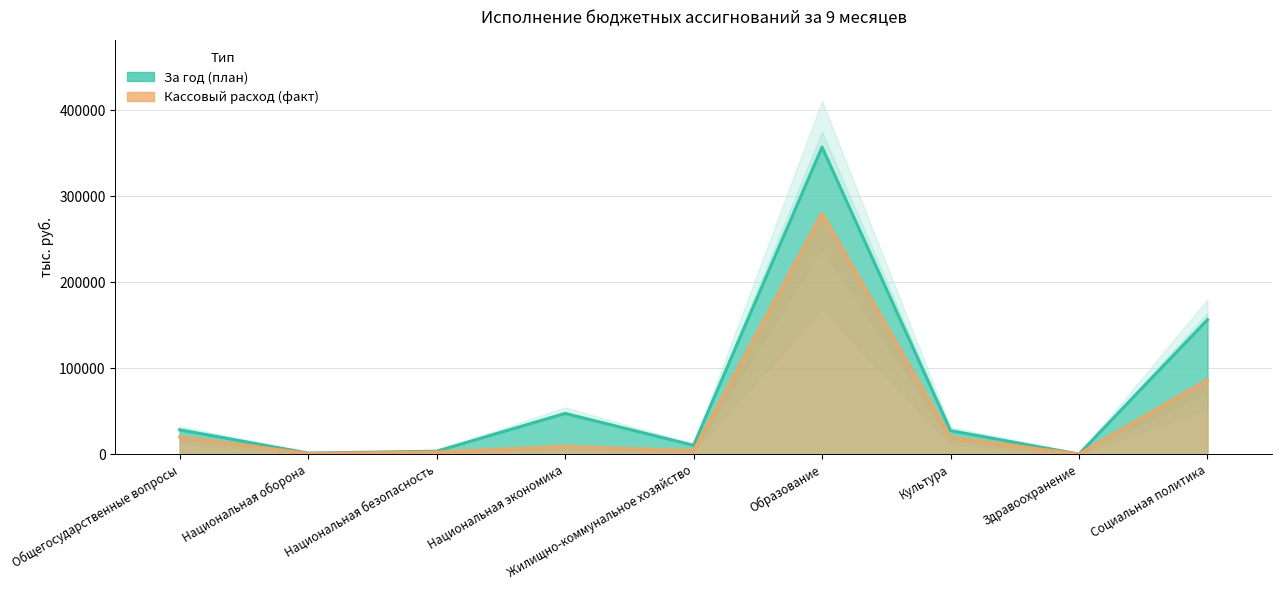

What is the label of the 9th point from the left?

Социальная политика